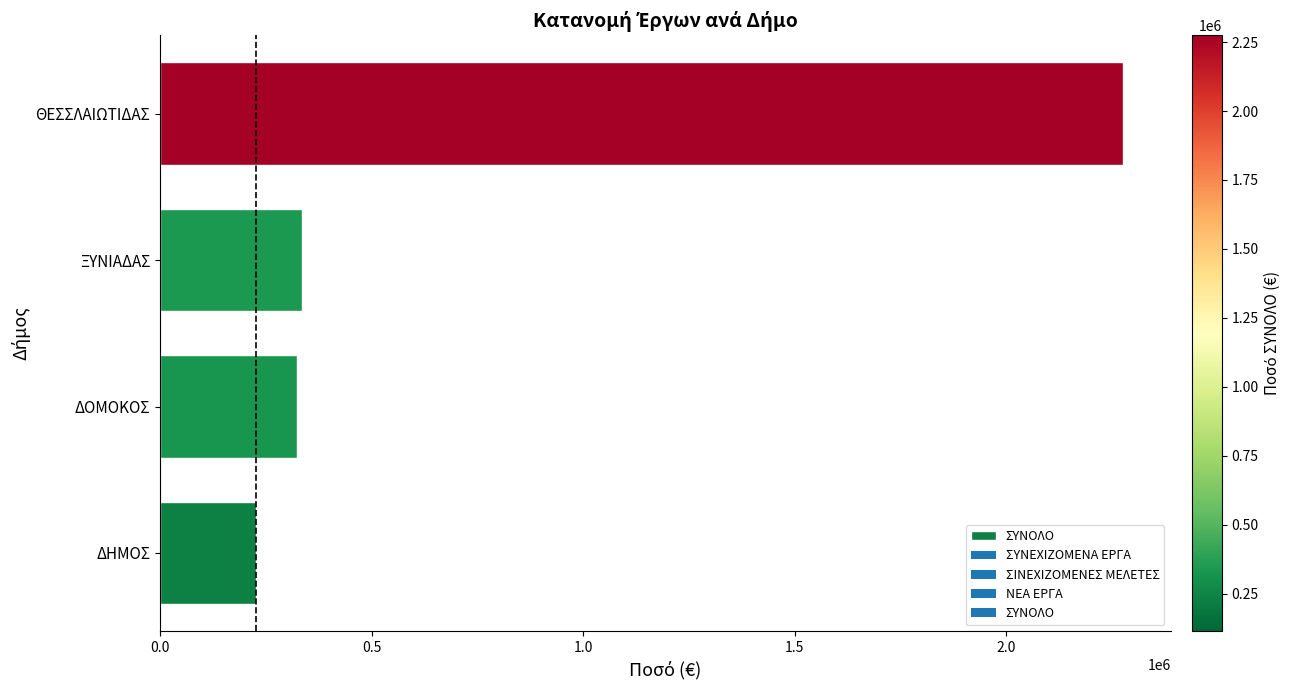

The chart shows a value of 180784.0 at ΔΟΜΟΚΟΣ. True or false?

False